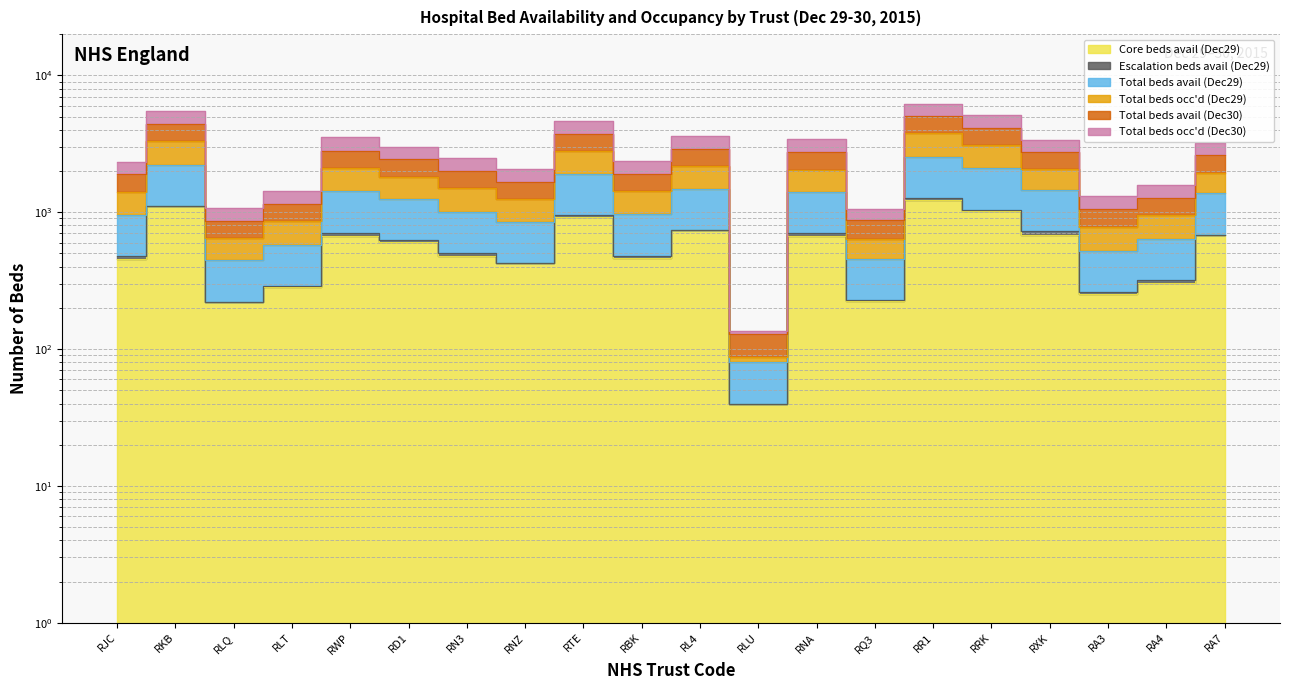

At which category is the sum across all series the highest?

RR1